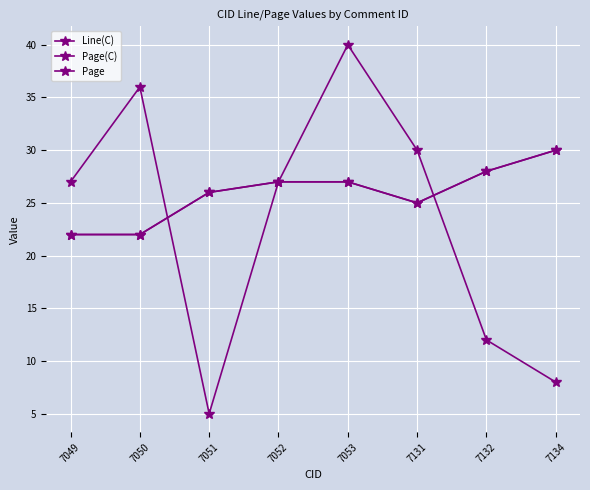

At 7053, list the series in order from smallest to largest.

Page(C), Page, Line(C)